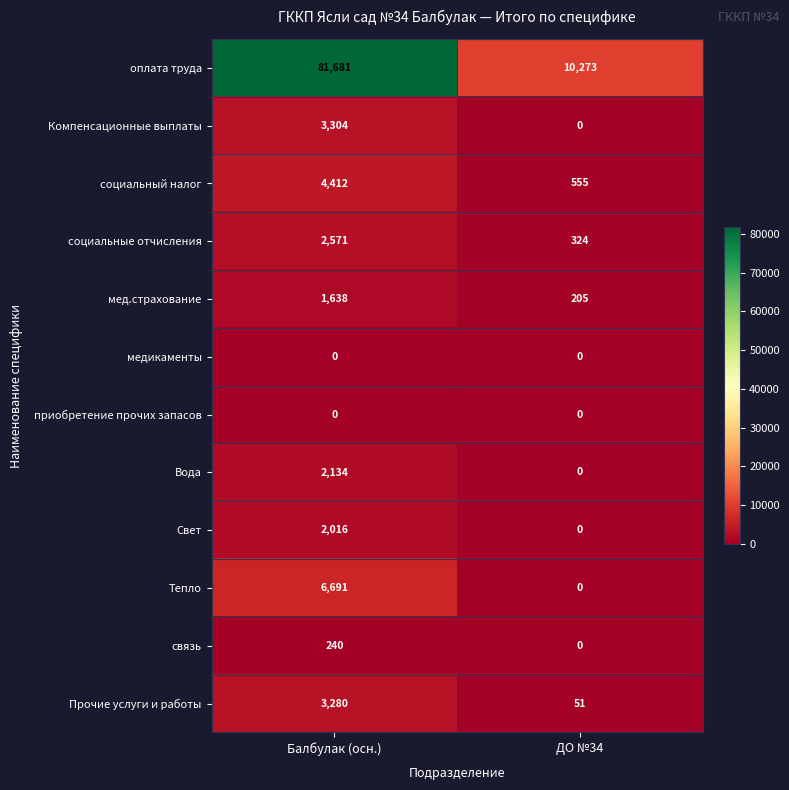

What is the sum of the мед.страхование values at Балбулак (осн.) and ДО №34?

1843